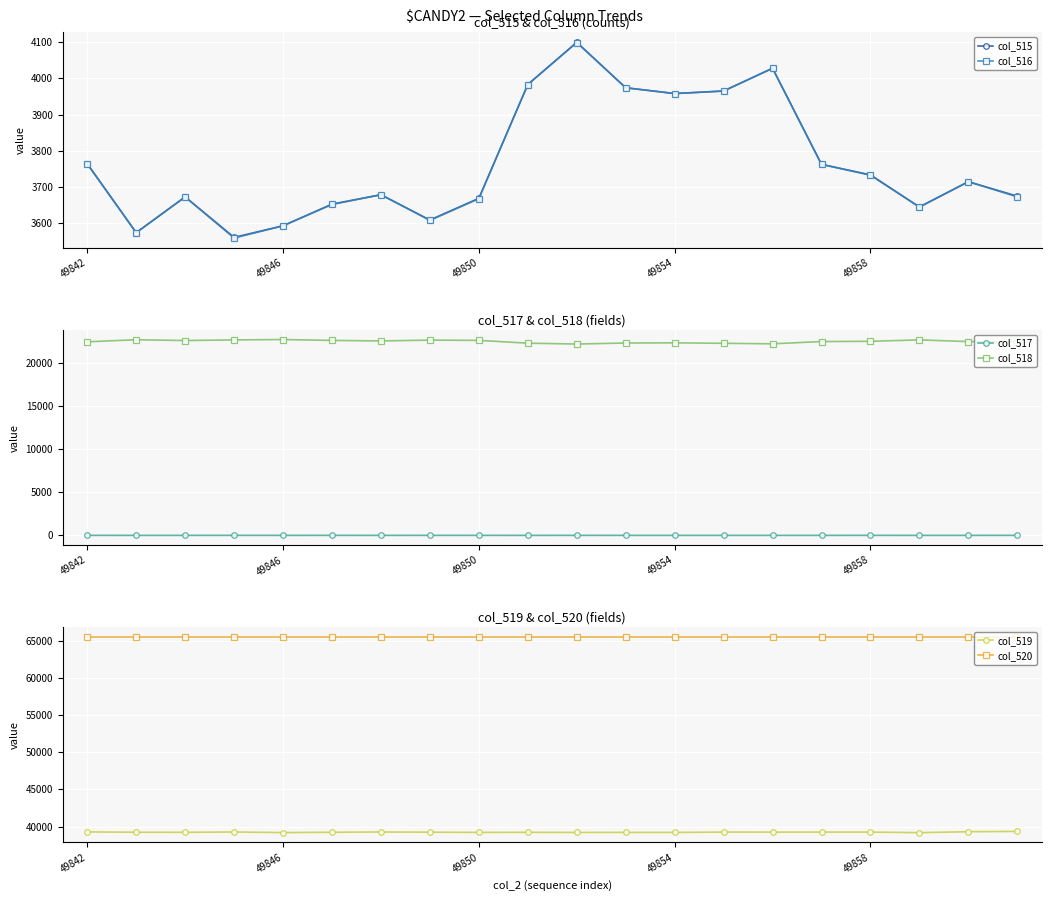

Which series has the widest spread of values?

col_516